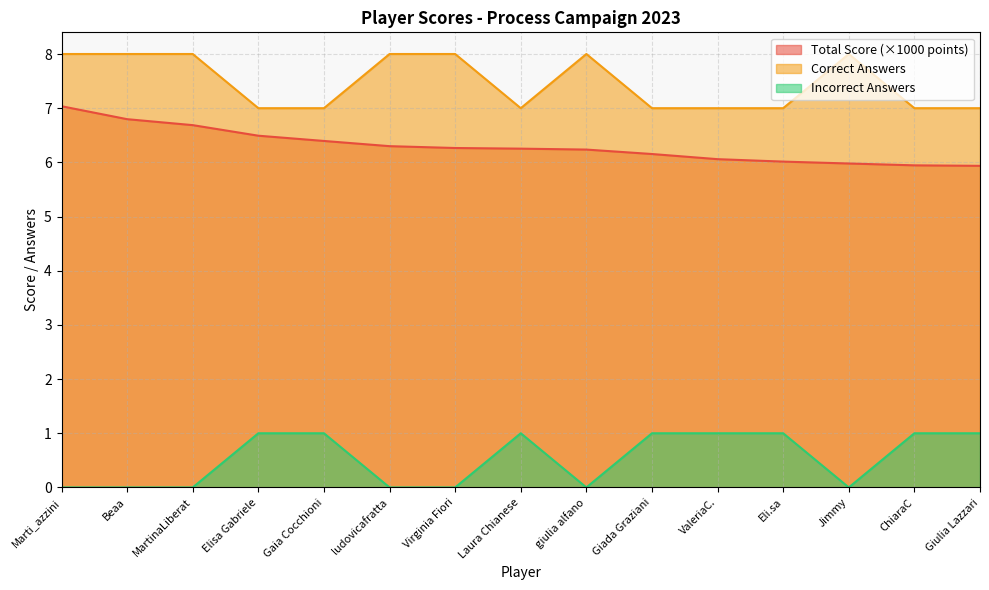

What is the average value of the Total Score (points) series?

6.3